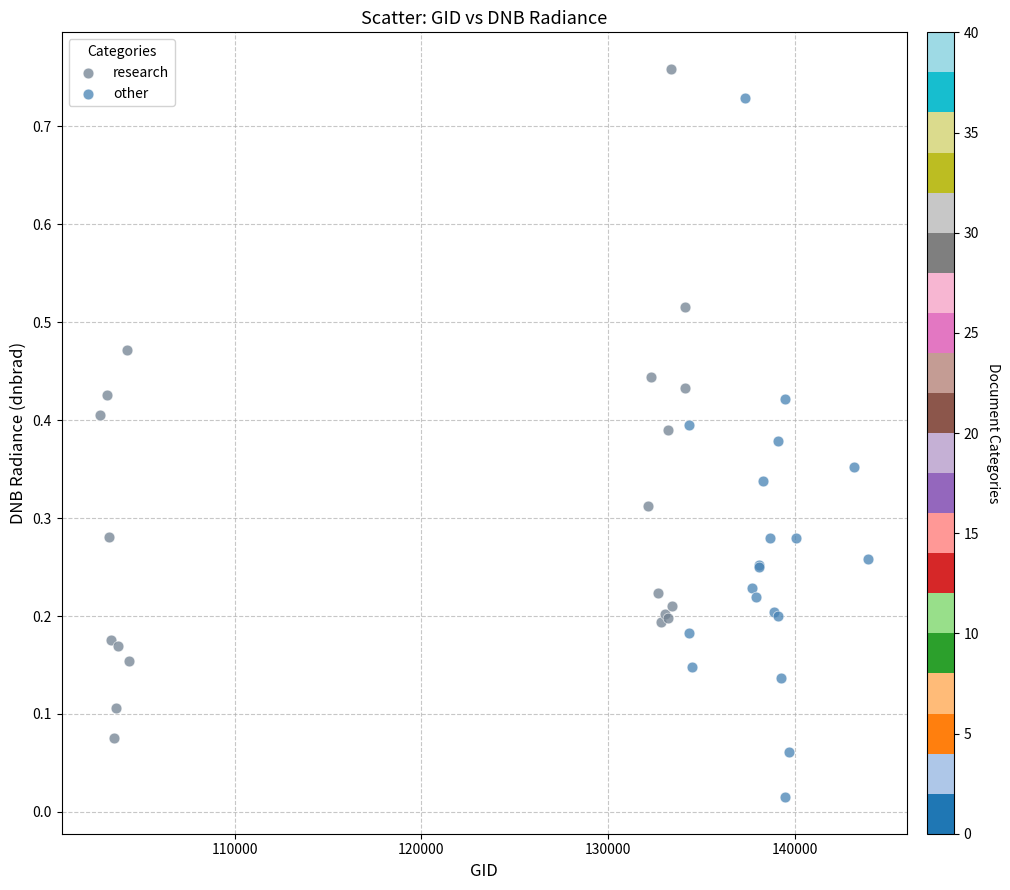

Which series has the largest Y range (max minus min)?

other